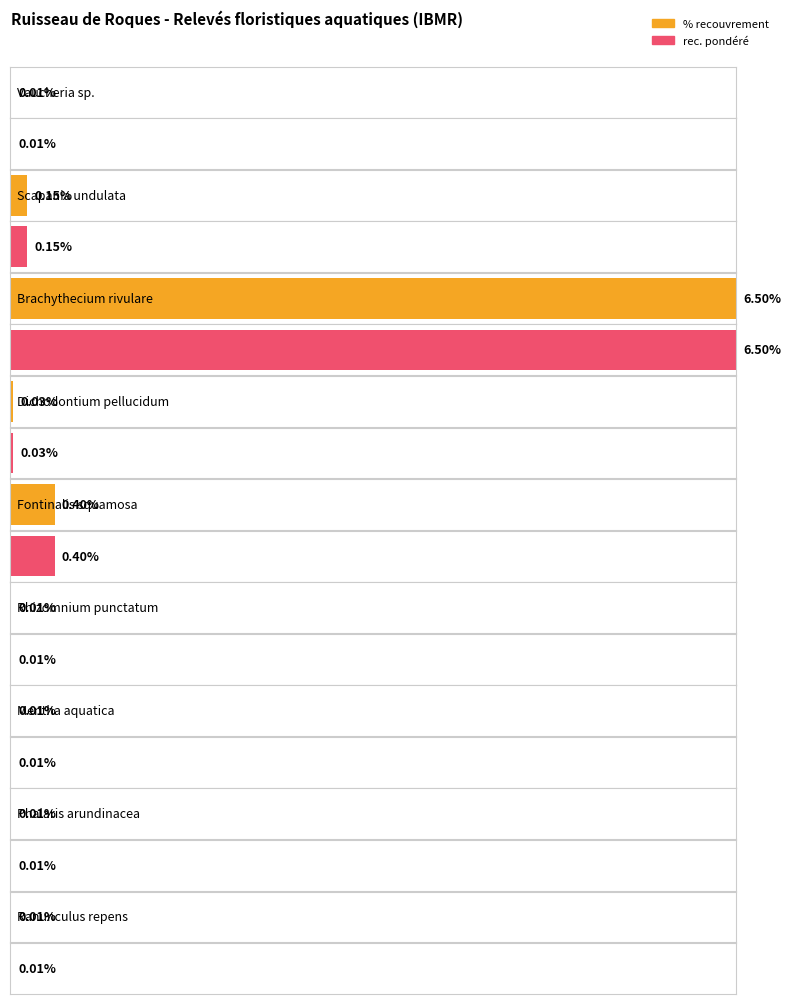

Which series changed the most between Scapania undulata and Brachythecium rivulare?

rec. pondéré